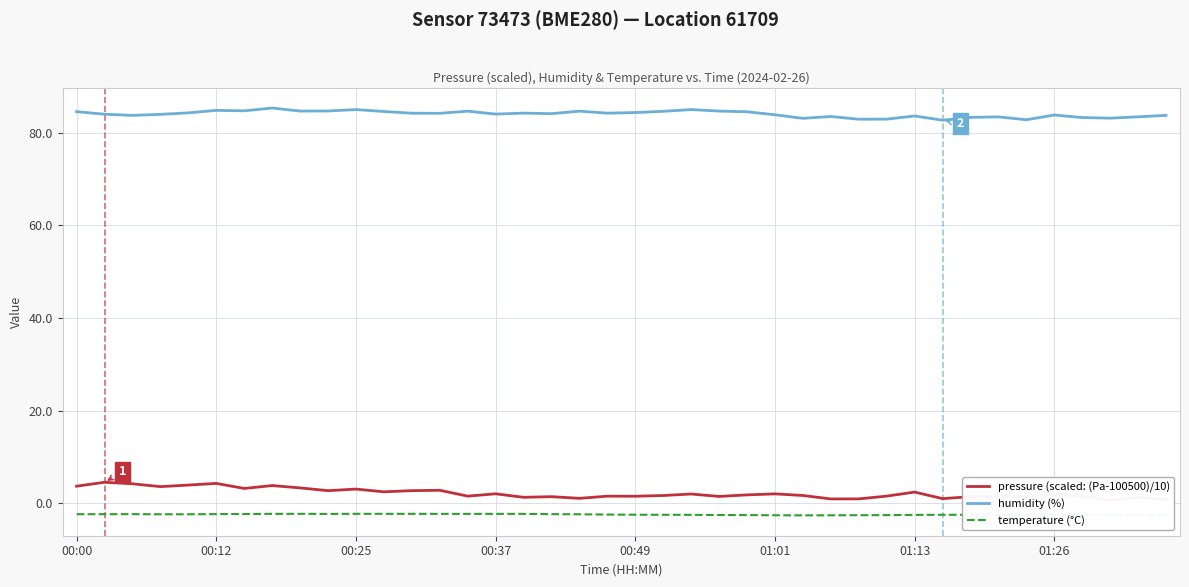

What is the highest value of the humidity (%) series?

85.3